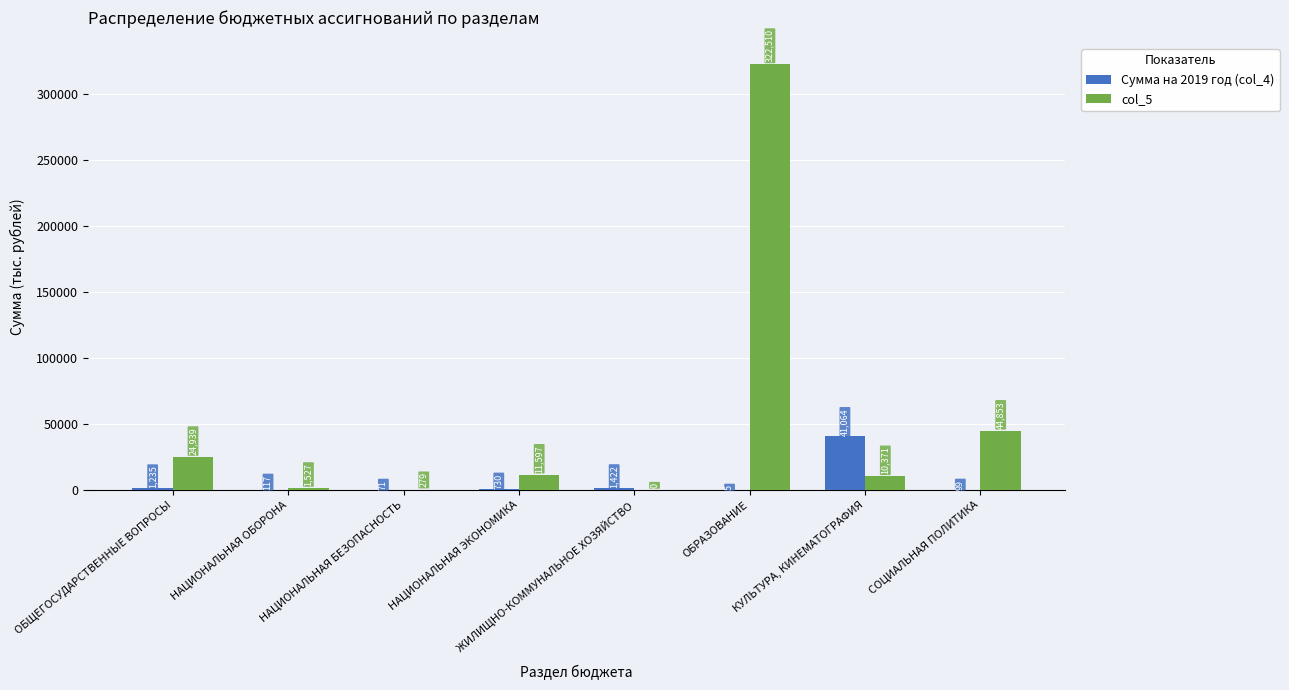

True or false: col_5 has a value of 322510.0 at ОБРАЗОВАНИЕ.

True